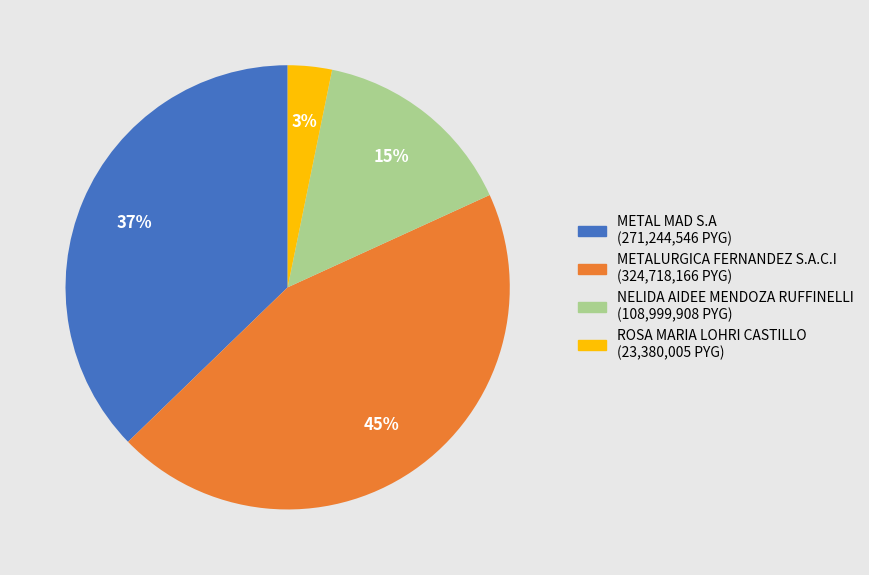

What is the ratio of the value at NELIDA AIDEE MENDOZA RUFFINELLI to the value at METAL MAD S.A?

0.4